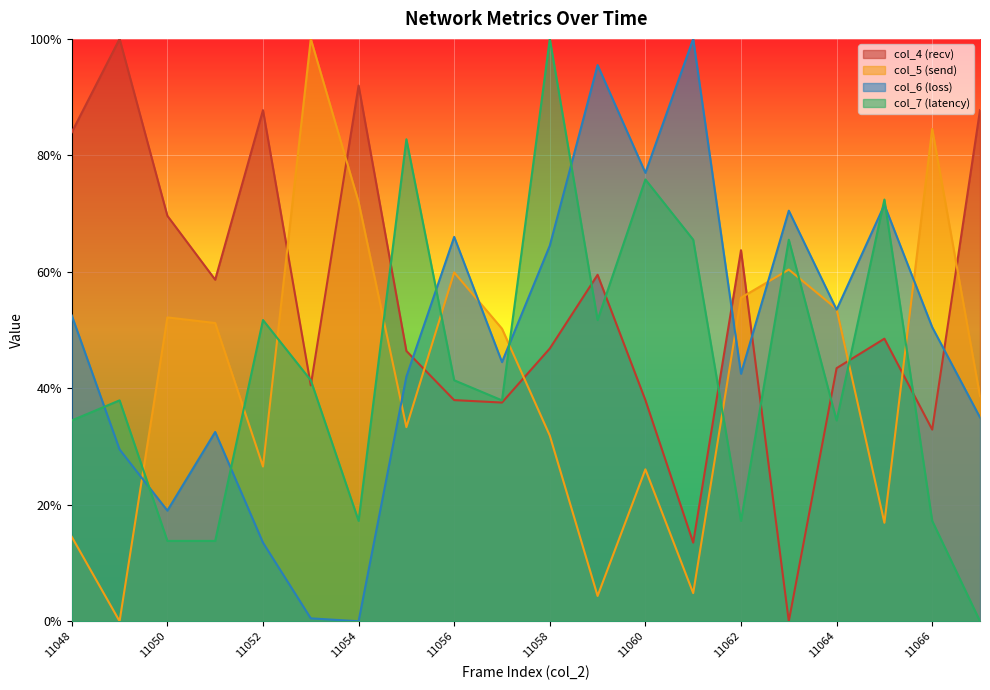

The col_5 series shows 0.1 at 11065. True or false?

False